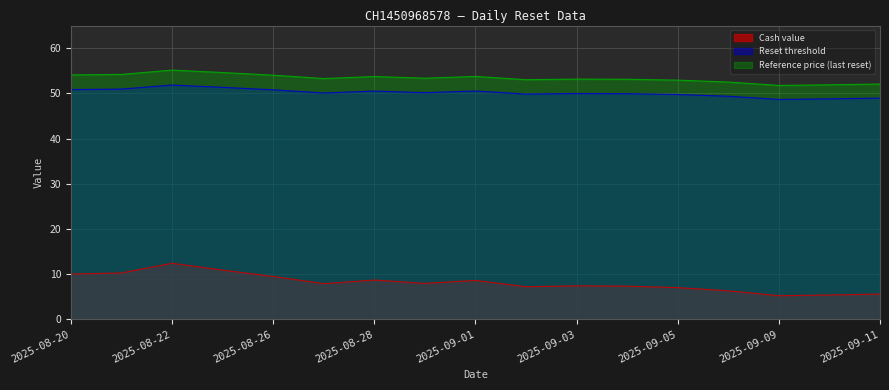

Between 2025-09-01 and 2025-09-10, which series saw the biggest shift?

Cash value